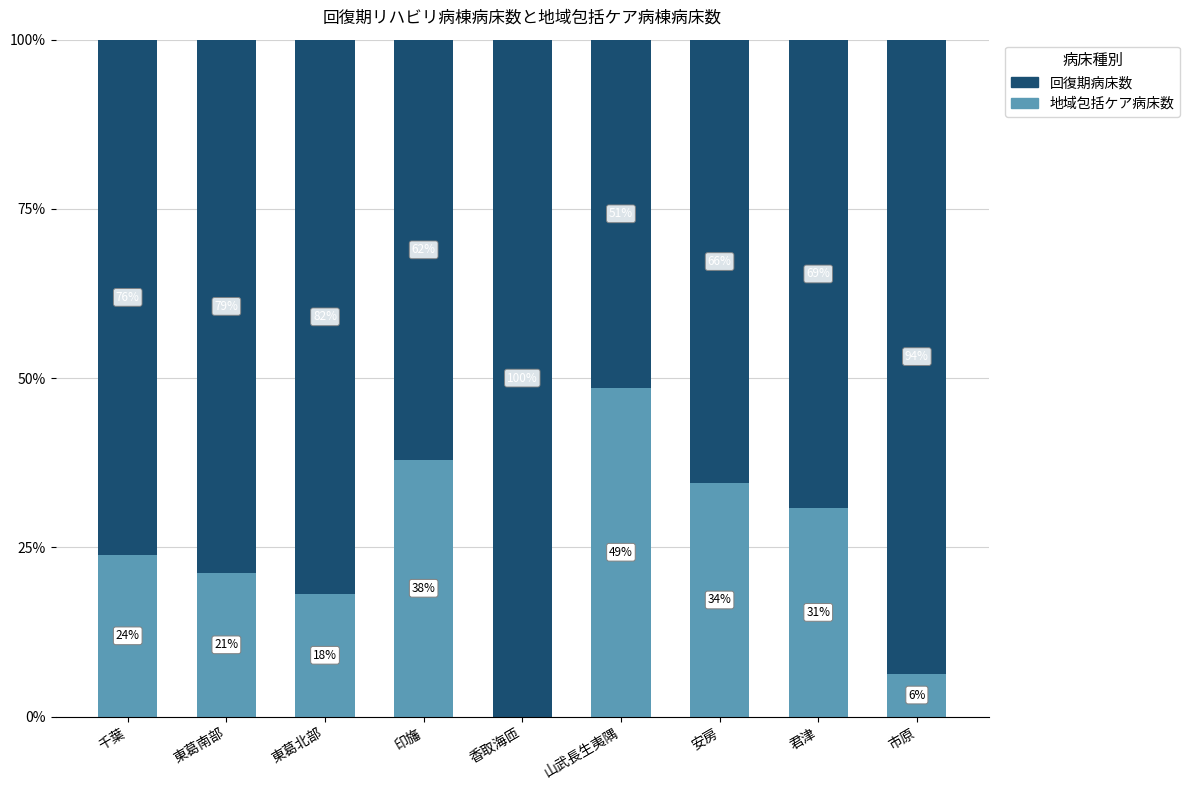

What are all the series names shown in the legend?

回復期病床数, 地域包括ケア病床数